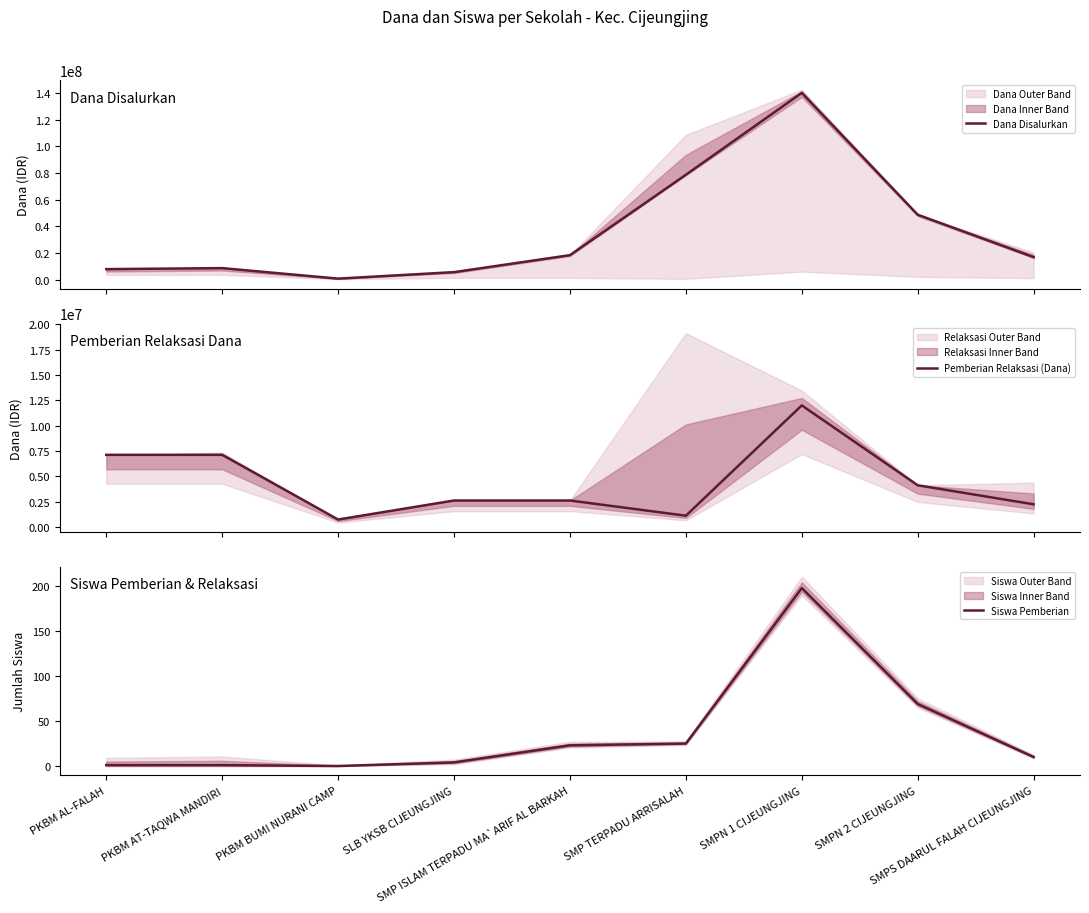

What is the label of the 8th point from the right?

PKBM AT-TAQWA MANDIRI